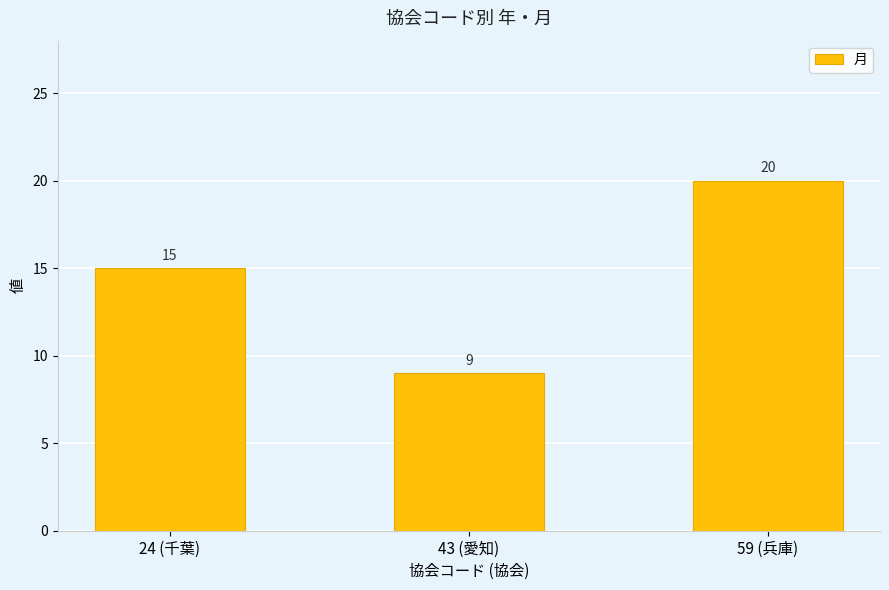

How many data points are less than 15?

1